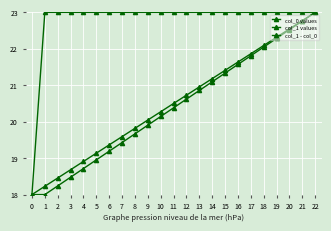

At how many categories does at least one series exceed 18?

22